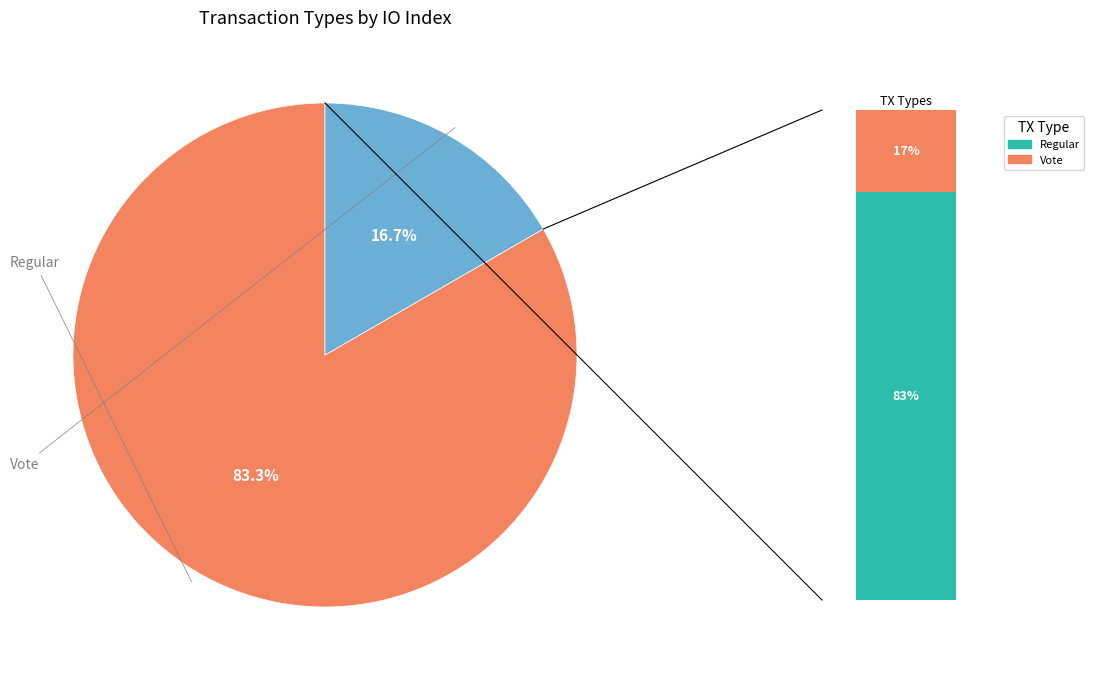

Does Regular represent more than half of the total?

Yes